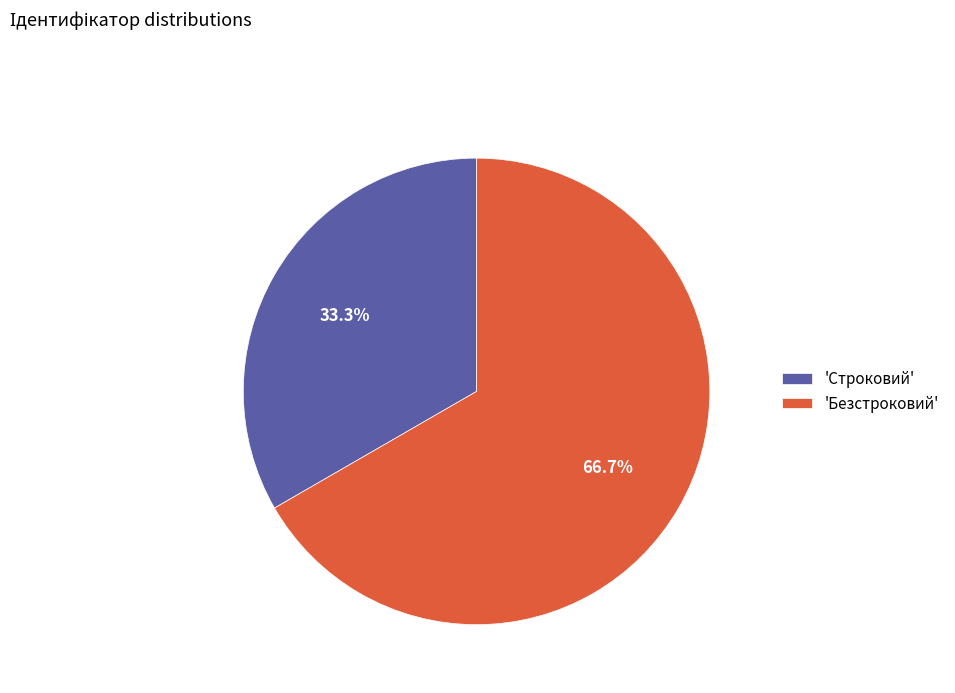

Does any single category account for the majority?

Yes